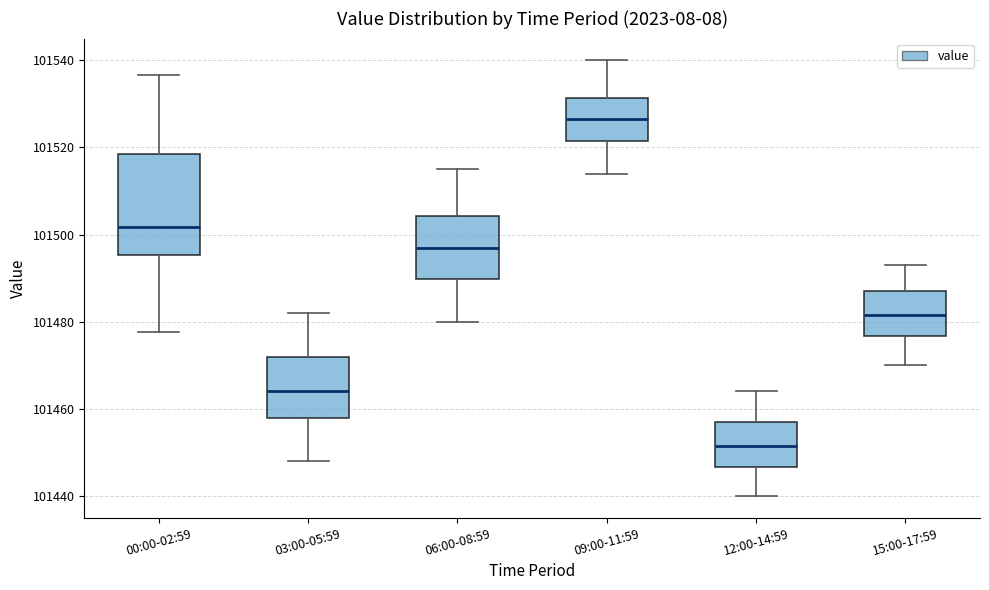

Reading left to right, read every box against the y-axis: the position of its median line, the range the box covers, and the ends of its whiskers. The values are not printed on the chart, so give them approximately, as read against the axis.

00:00-02:59: median 101502, box 101496 to 101518, whiskers 101478 to 101536
03:00-05:59: median 101464, box 101458 to 101472, whiskers 101448 to 101482
06:00-08:59: median 101498, box 101490 to 101504, whiskers 101480 to 101516
09:00-11:59: median 101526, box 101522 to 101532, whiskers 101514 to 101540
12:00-14:59: median 101452, box 101446 to 101458, whiskers 101440 to 101464
15:00-17:59: median 101482, box 101476 to 101488, whiskers 101470 to 101494